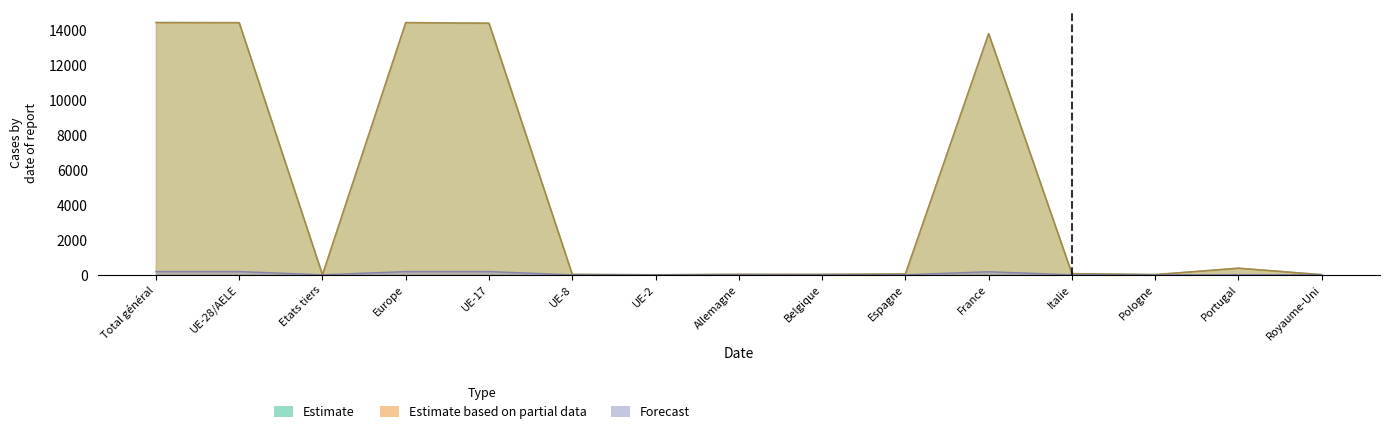

Rank the series at Italie from lowest to highest value.

Forecast, Estimate, Estimate based on partial data